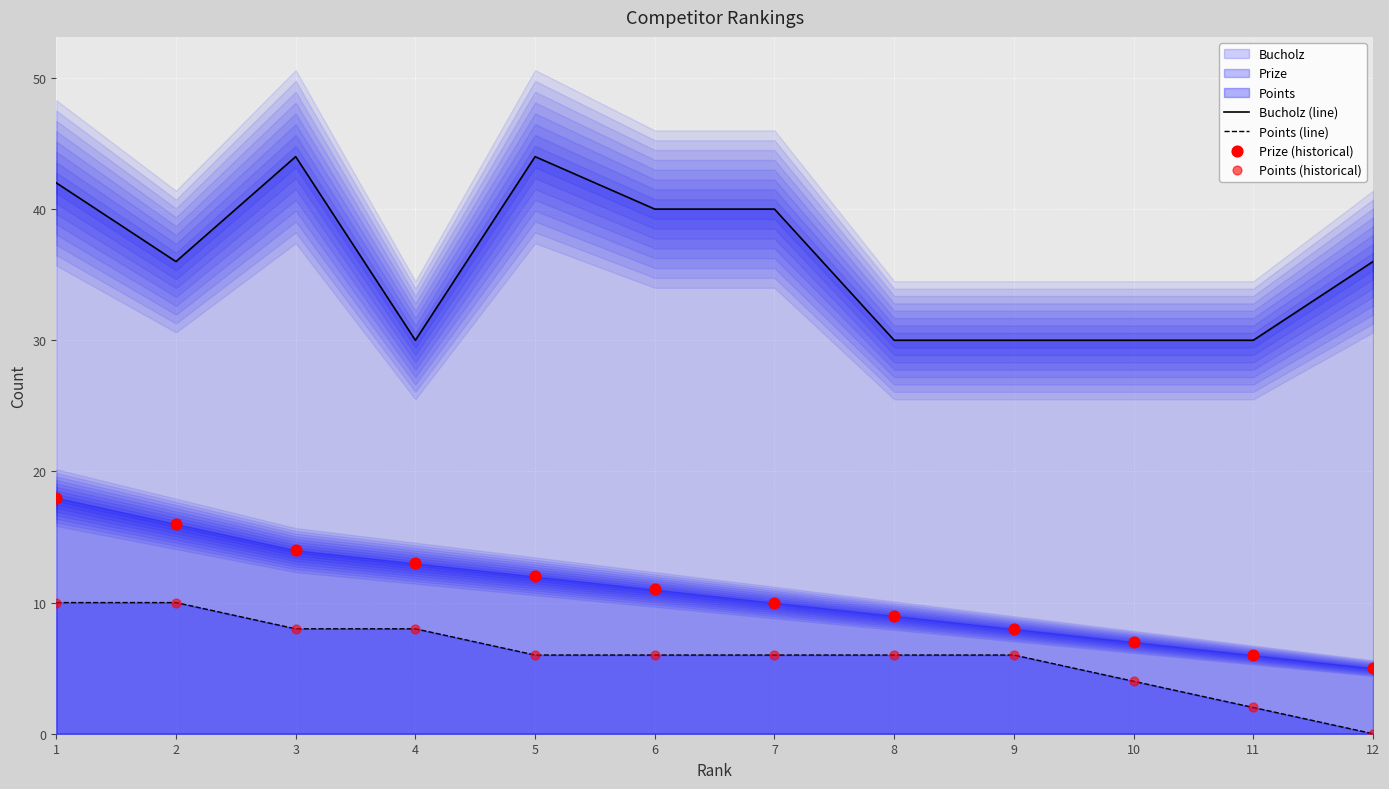

At which category is the sum across all series the highest?

1